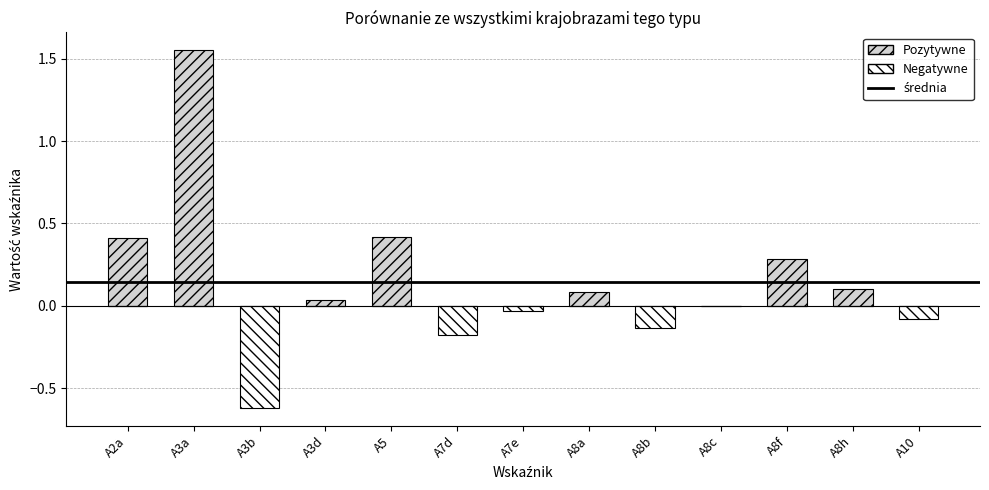

Which label corresponds to the smallest value in the chart?

A3b